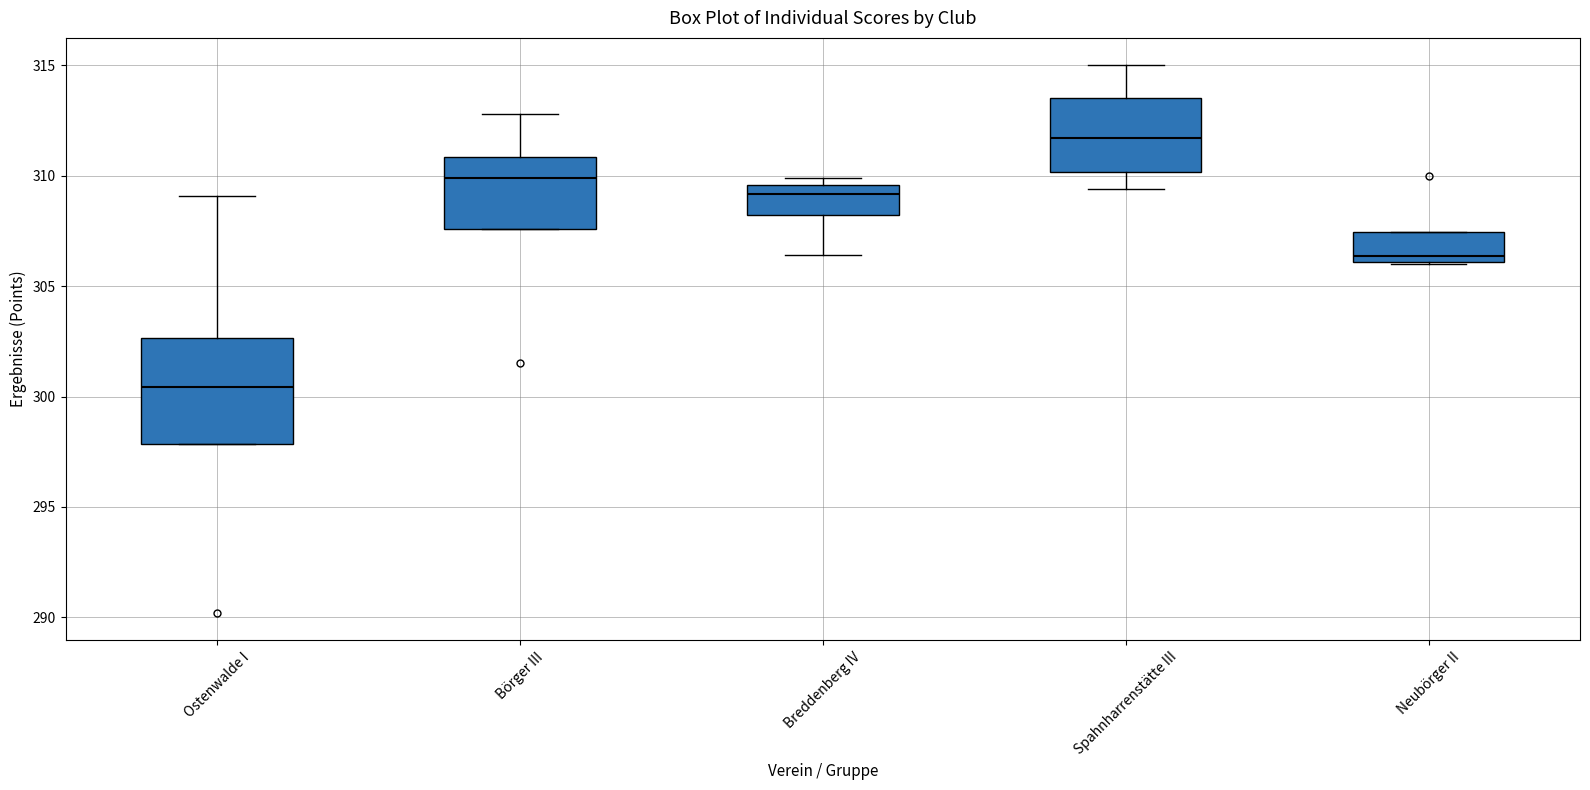

Where does the median line of the box for Spahnharrenstätte III sit on the y-axis? The values are not printed on the chart, so give them approximately, as read against the axis.

311.5